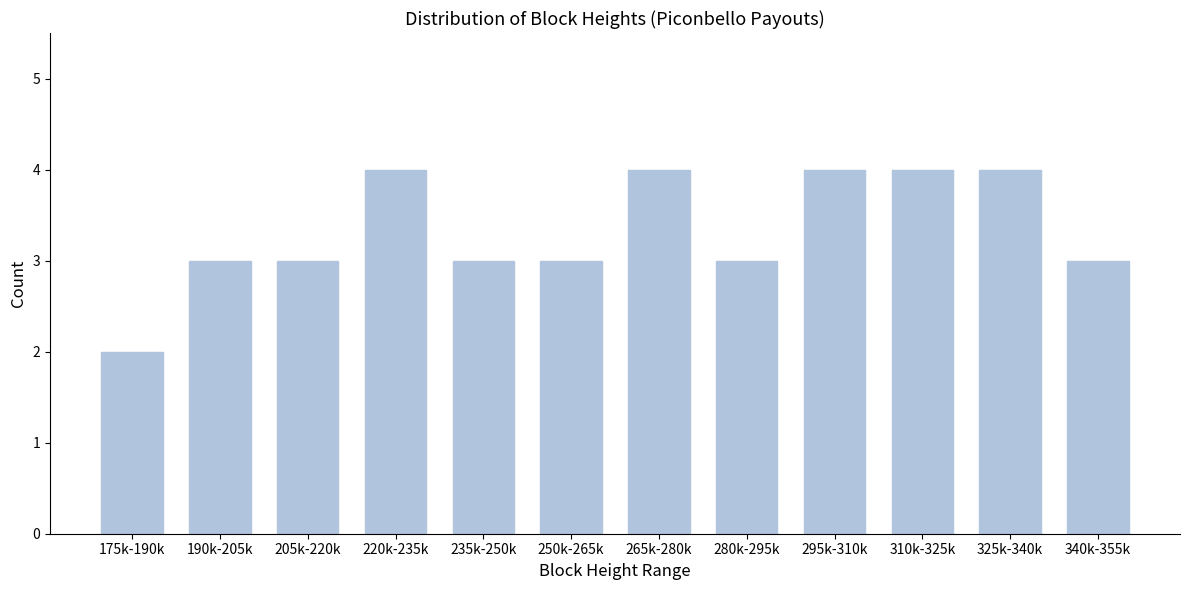

Reading left to right, list all the values displayed in this chart.

175k-190k=2	190k-205k=3	205k-220k=3	220k-235k=4	235k-250k=3	250k-265k=3	265k-280k=4	280k-295k=3	295k-310k=4	310k-325k=4	325k-340k=4	340k-355k=3